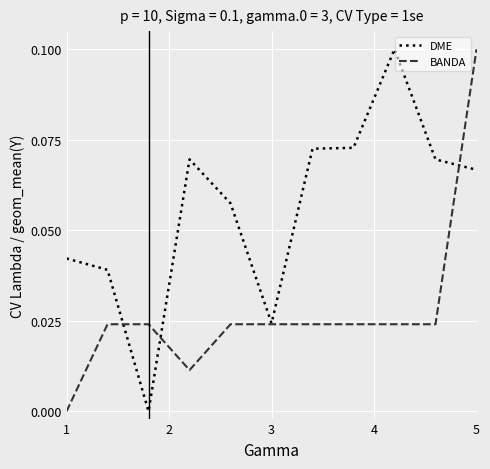

List the series in order of their overall mean, lowest first.

BANDA, DME